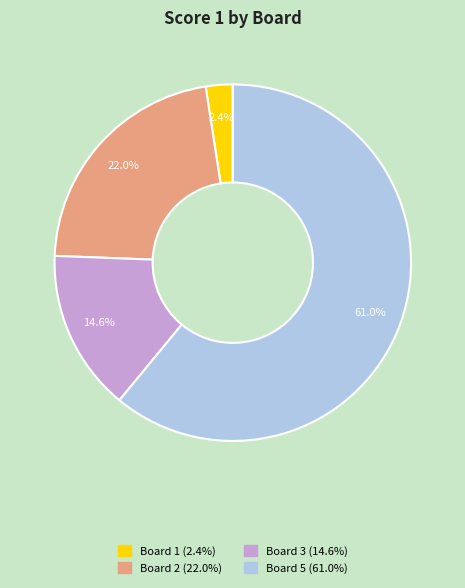

Does any single category account for the majority?

Yes